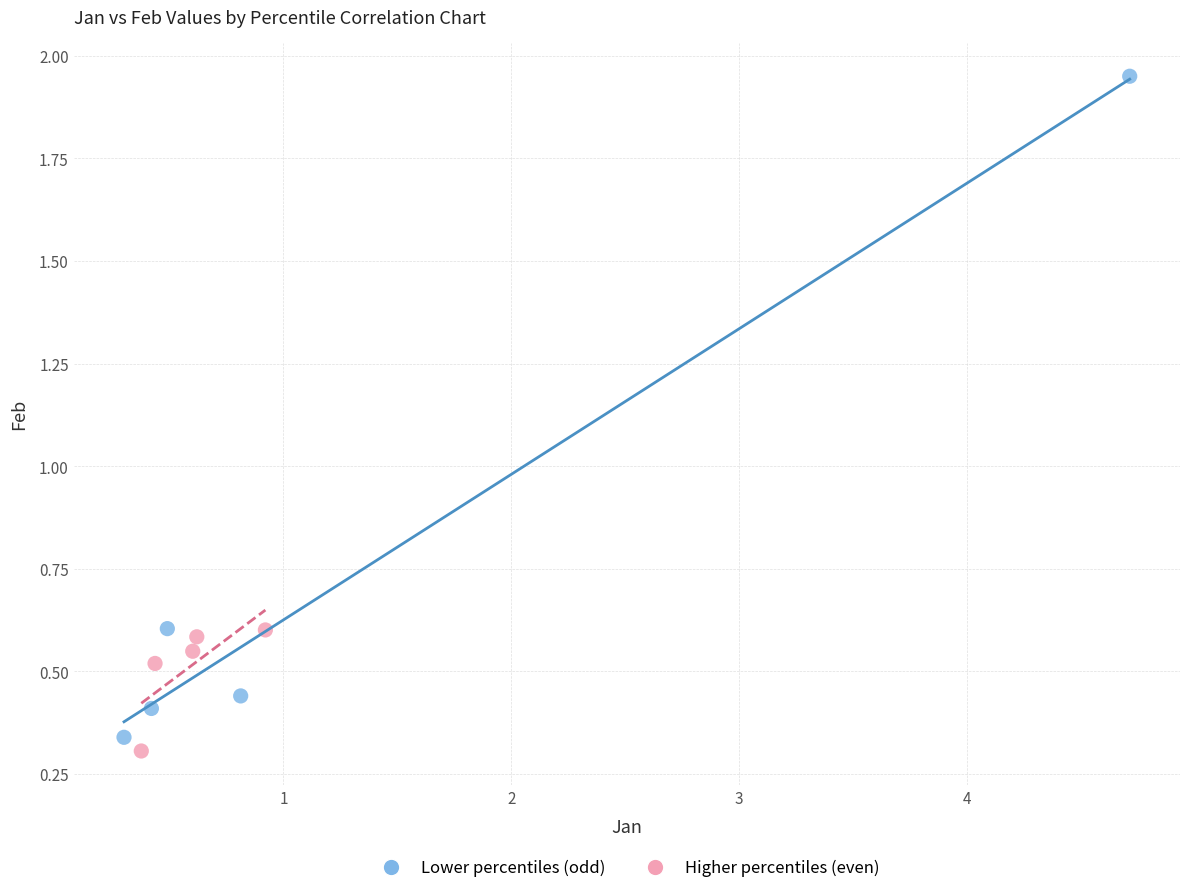

Which series has the largest Y range (max minus min)?

Lower percentiles (odd)